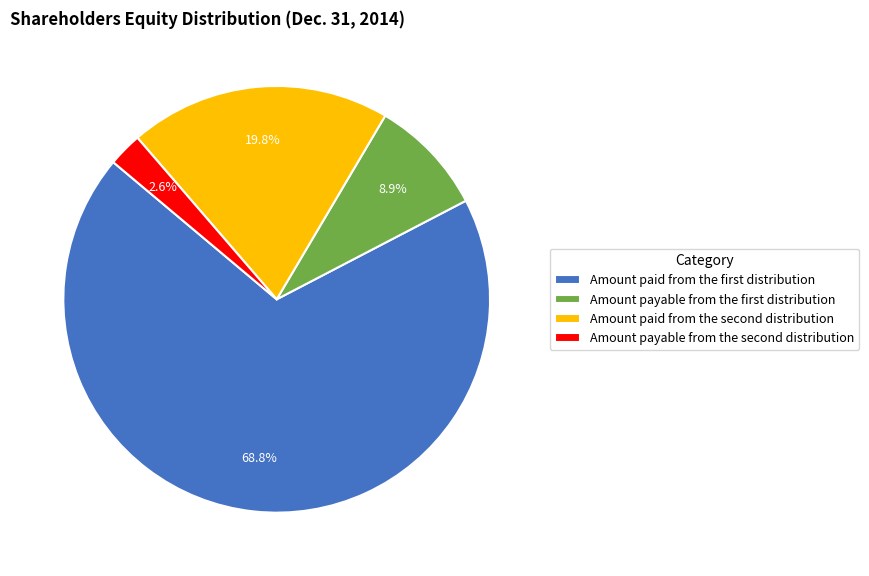

Which category has the smallest portion of the pie?

Amount payable from the second distribution